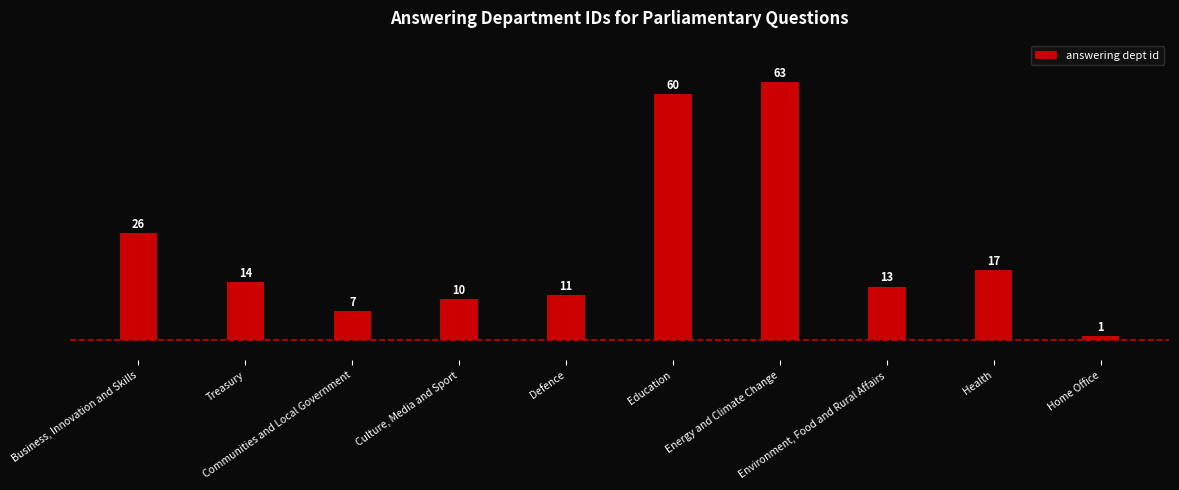

Which category has the highest value across all series?

Energy and Climate Change